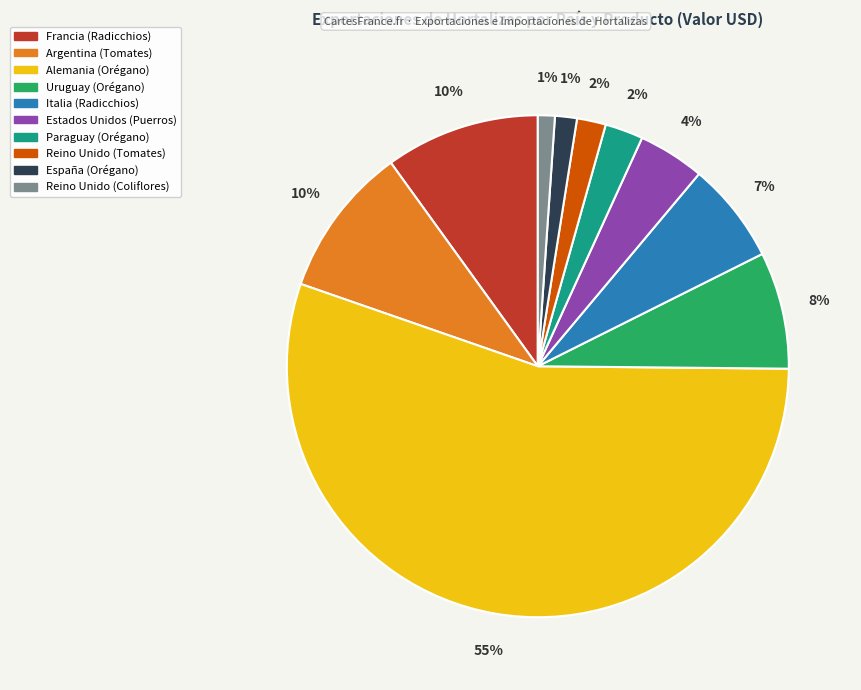

What percentage is the Alemania (Orégano) slice, to the nearest percent?

55%